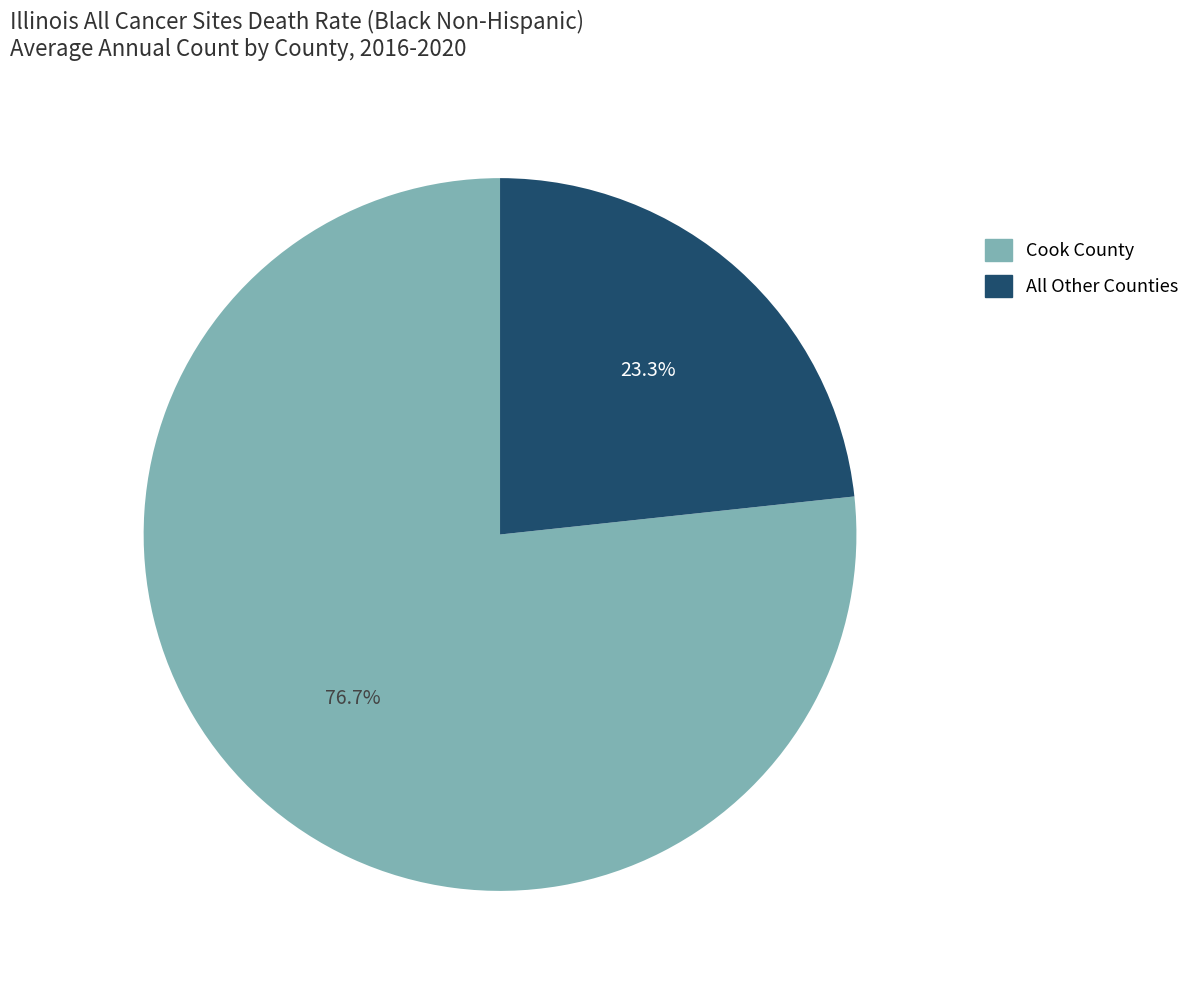

Does any single category account for the majority?

Yes